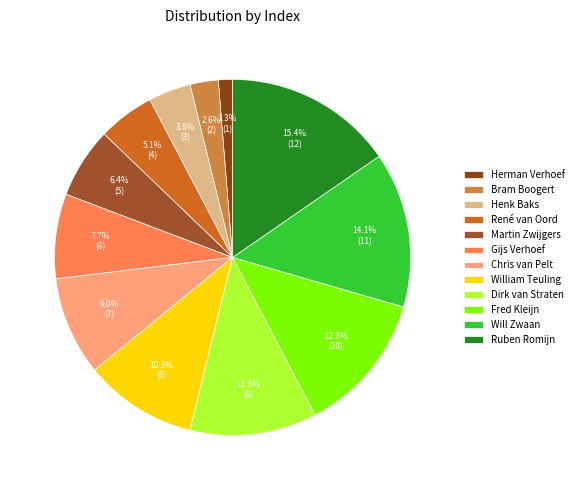

What percentage is the Martin Zwijgers slice, to the nearest percent?

6%